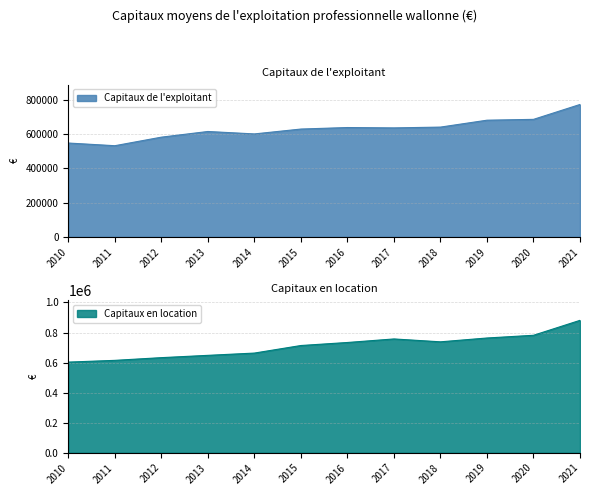

At how many categories does at least one series exceed 726675?

6